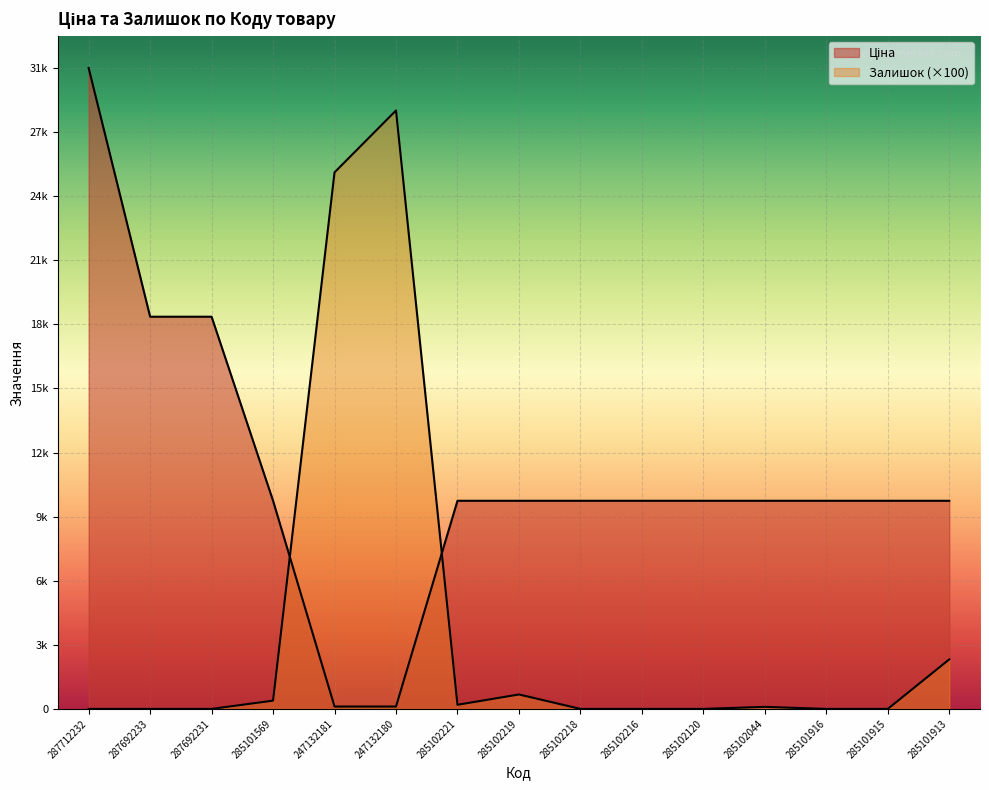

What is the value of the Ціна point at the 8th from the left?

10085.8